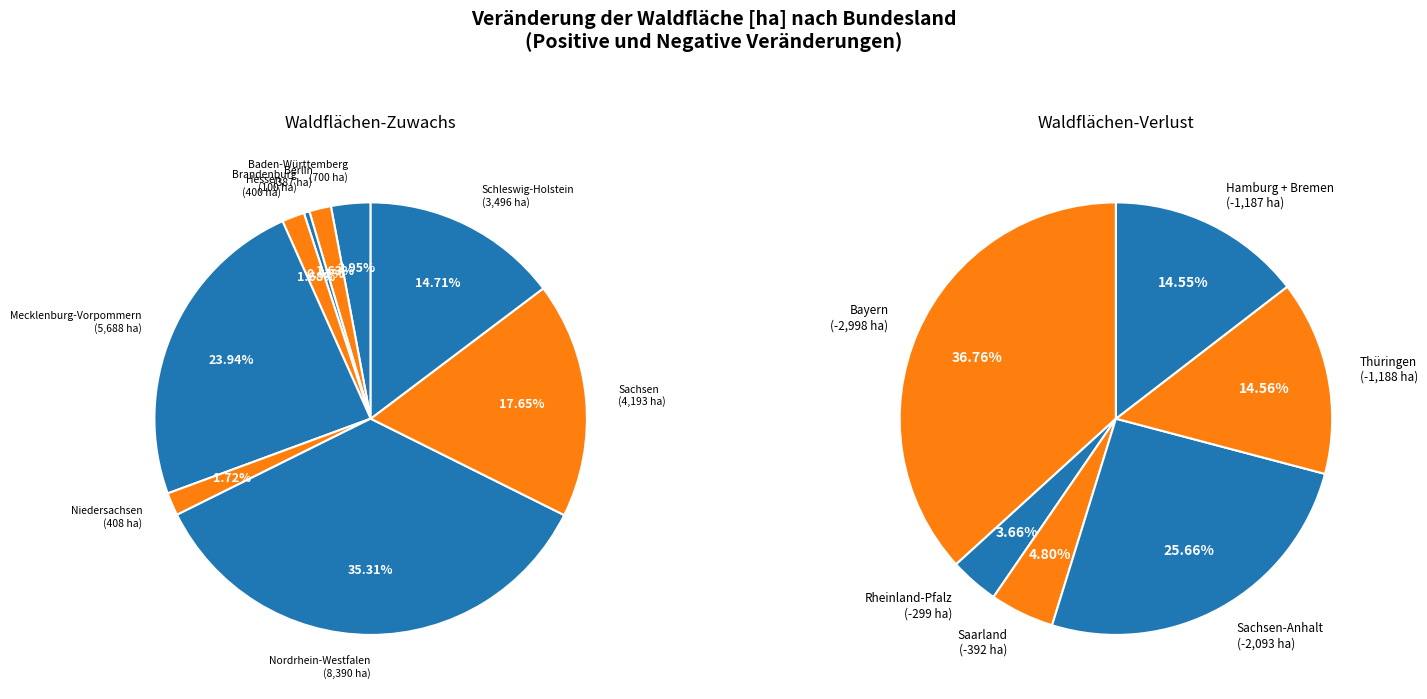

To the nearest percent, what portion does Berlin represent?

2%